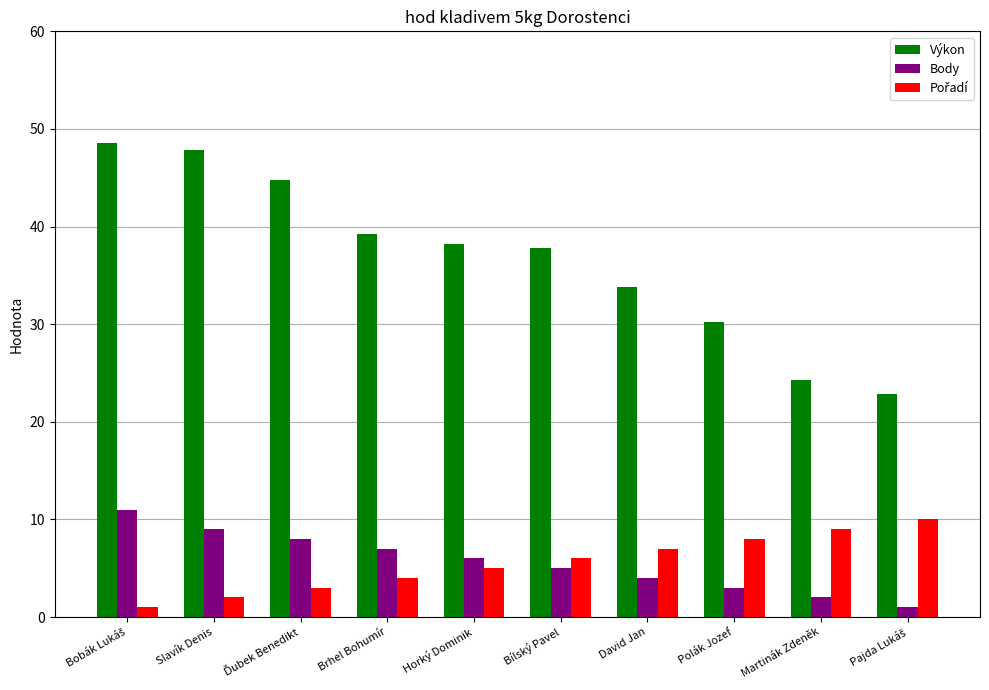

At which label is Výkon closest to 35?

David Jan